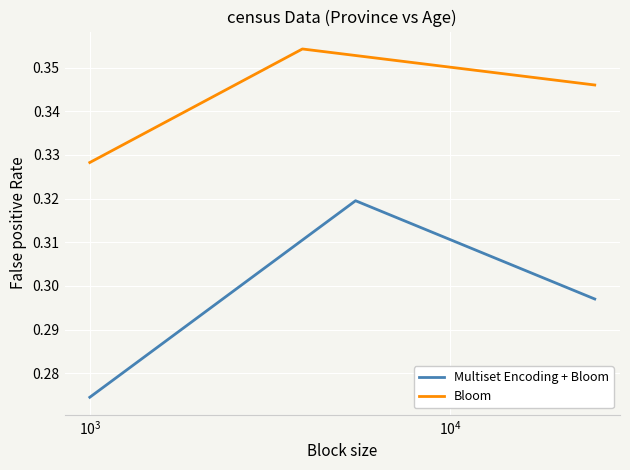

True or false: Multiset Encoding + Bloom and Bloom intersect in this chart.

False